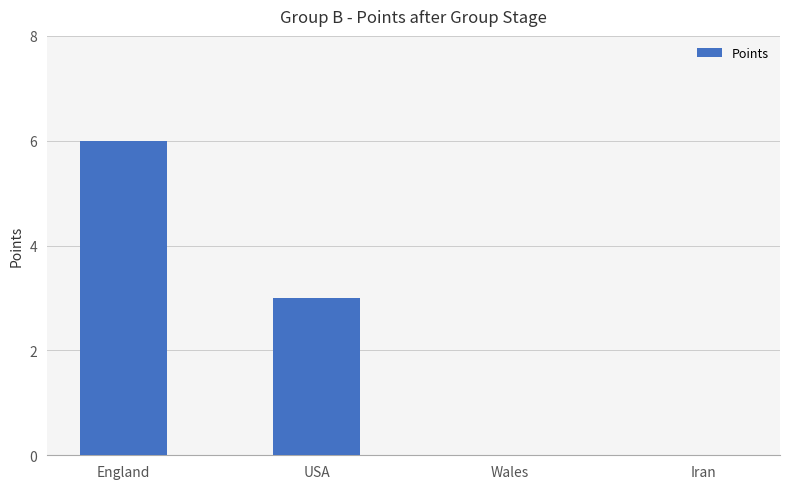

Reading left to right, list all the values displayed in this chart.

6	3	0	0